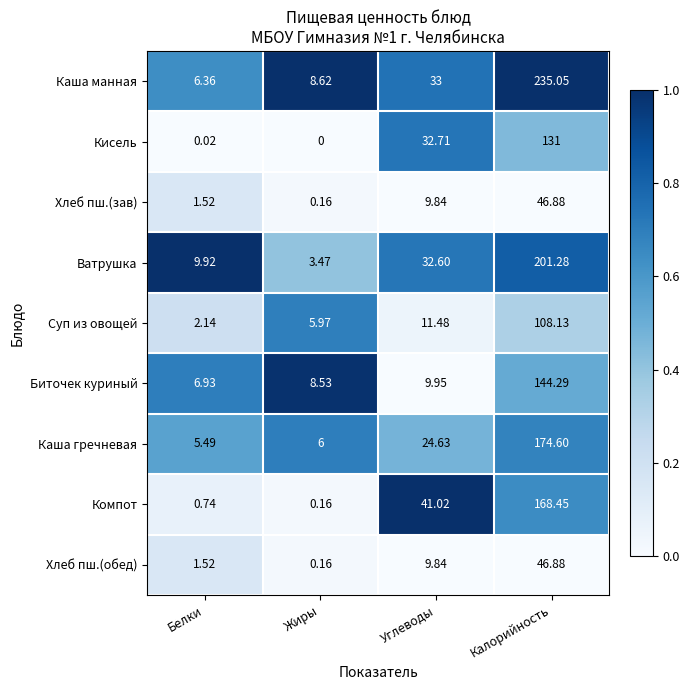

Rank the categories by Компот value from highest to lowest.

Калорийность, Углеводы, Белки, Жиры